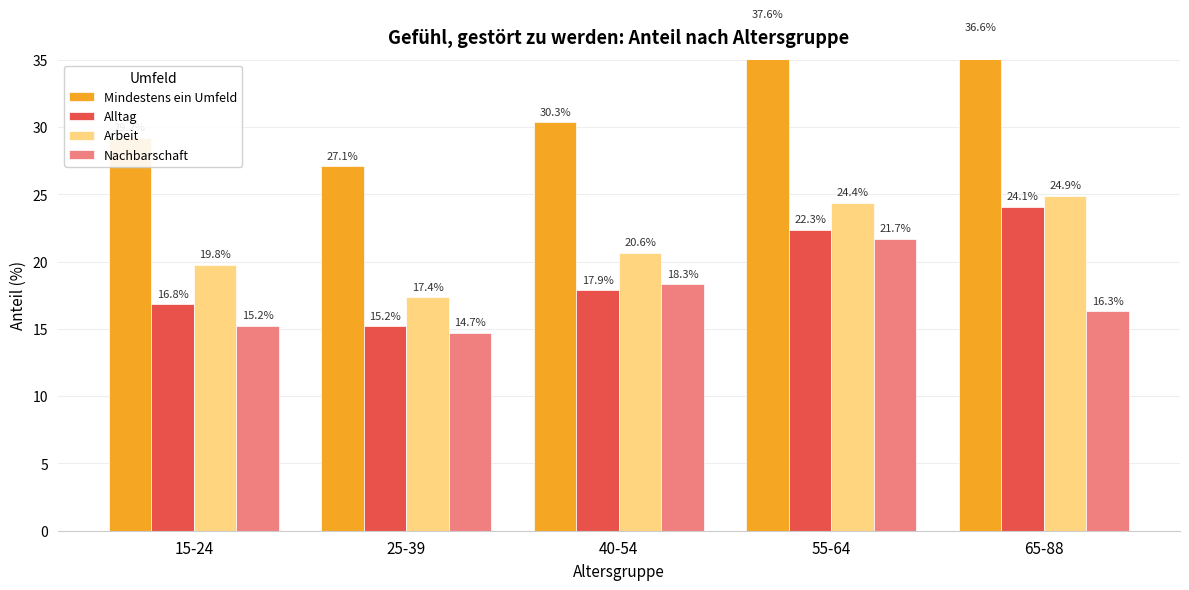

At which category is the sum across all series the highest?

55-64